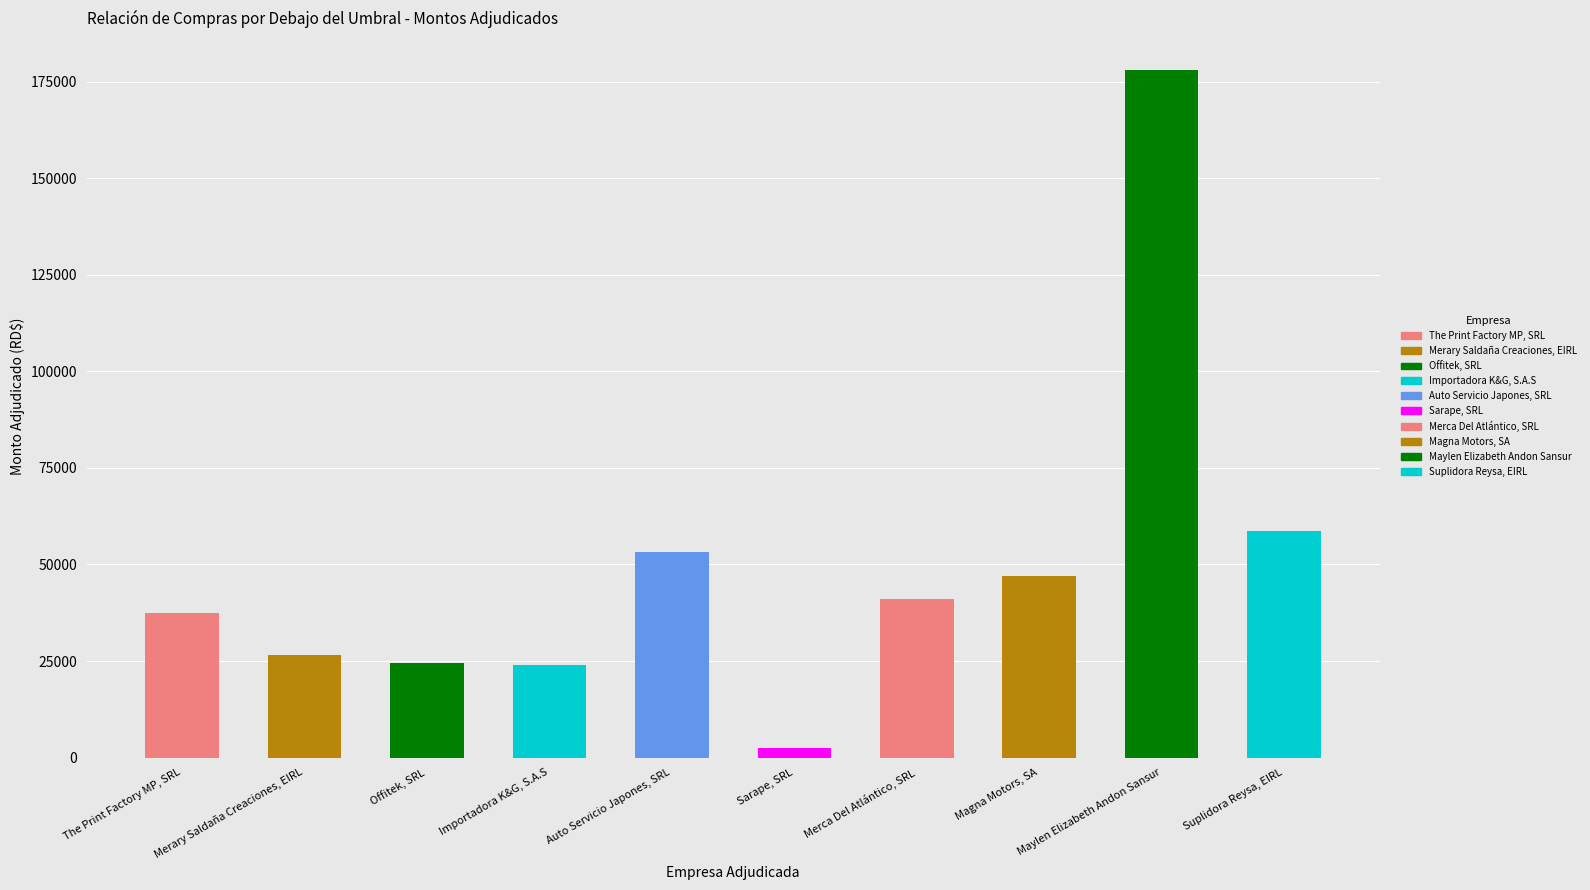

The chart shows a value of 72284.6 at Auto Servicio Japones, SRL. True or false?

False